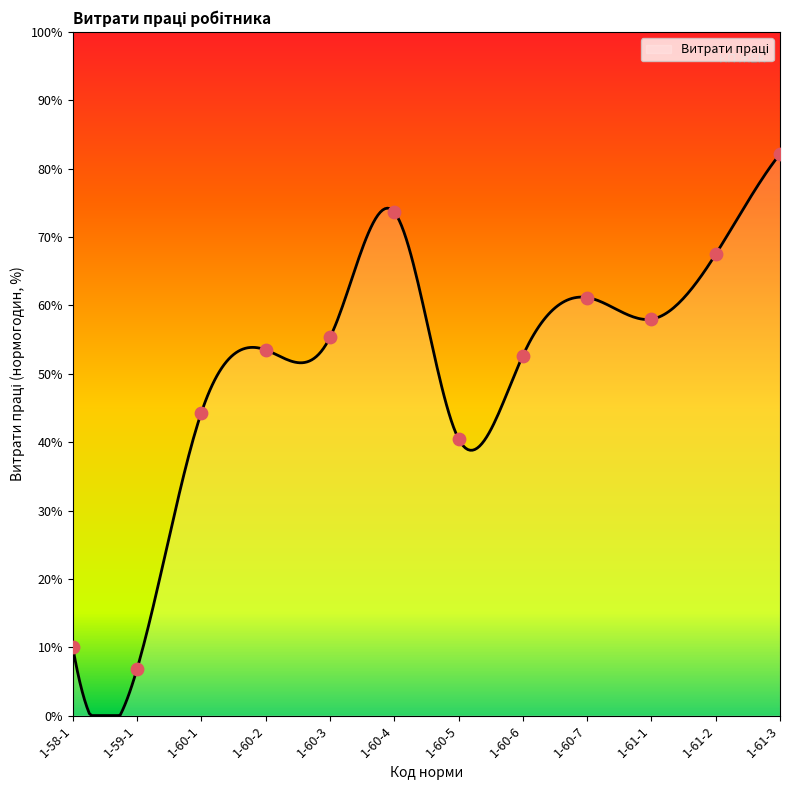

What is the change in value from 1-60-3 to 1-61-1?

+2.7